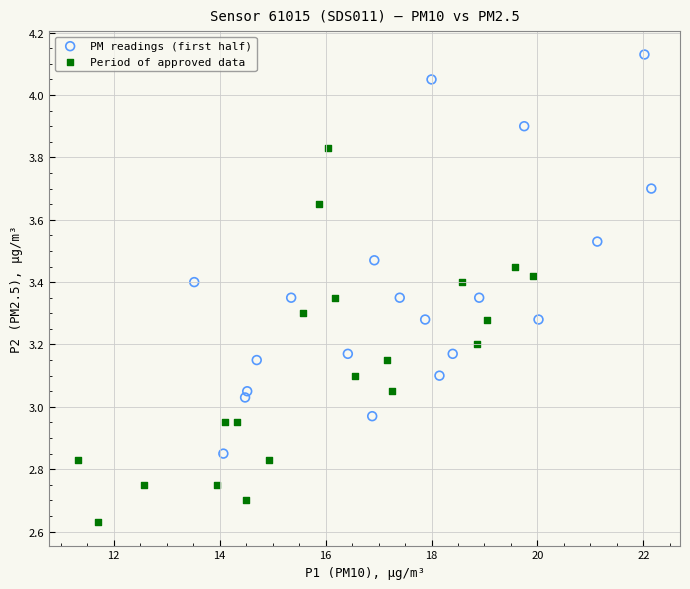

Which series reaches the maximum Y coordinate?

PM readings (first half)